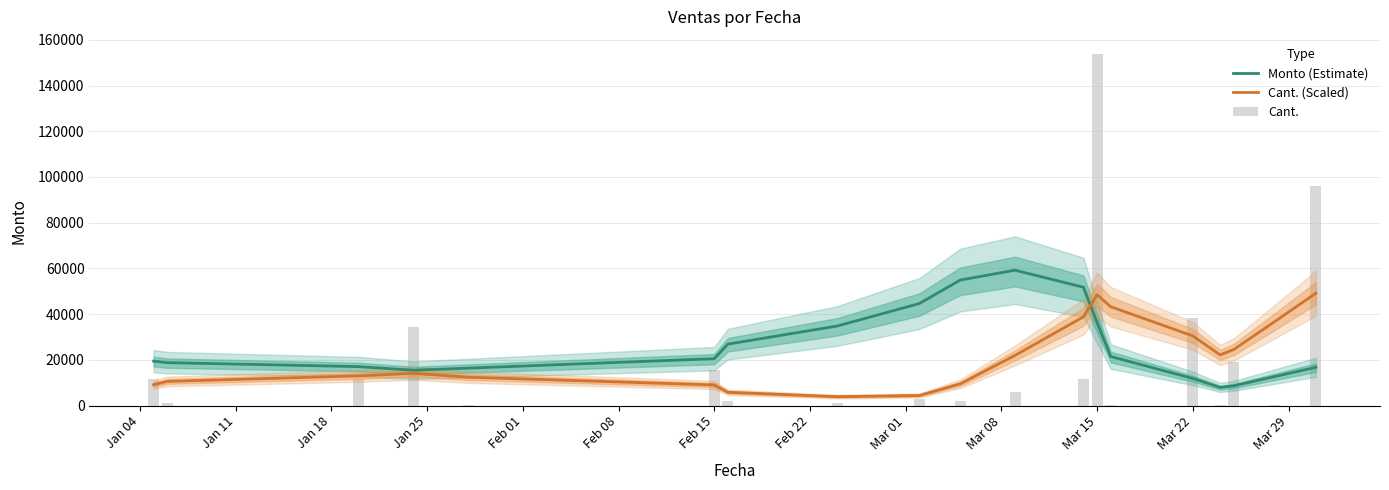

Which series has the widest spread of values?

Cant.